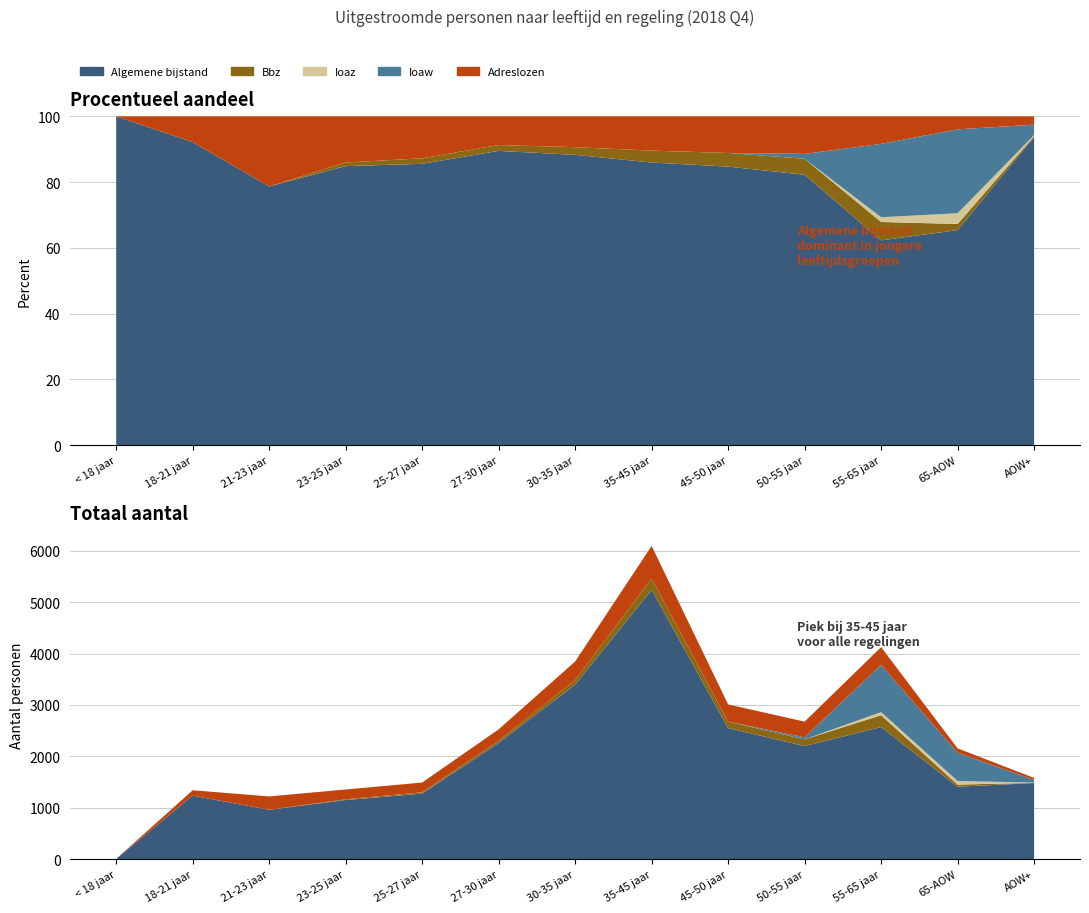

Reading left to right, what are all the values shown in this chart?

Adreslozen: 0	105	260	190	190	220	360	635	335	305	345	85	40
Ioaw: 0	0	0	0	0	0	0	0	0	40	920	550	50
Ioaz: 0	0	0	0	0	0	0	0	0	0	60	70	5
Bbz: 0	0	0	15	25	45	90	220	125	130	230	40	5
Algemene bijstand: 5	1235	960	1150	1275	2260	3395	5240	2550	2200	2570	1410	1480